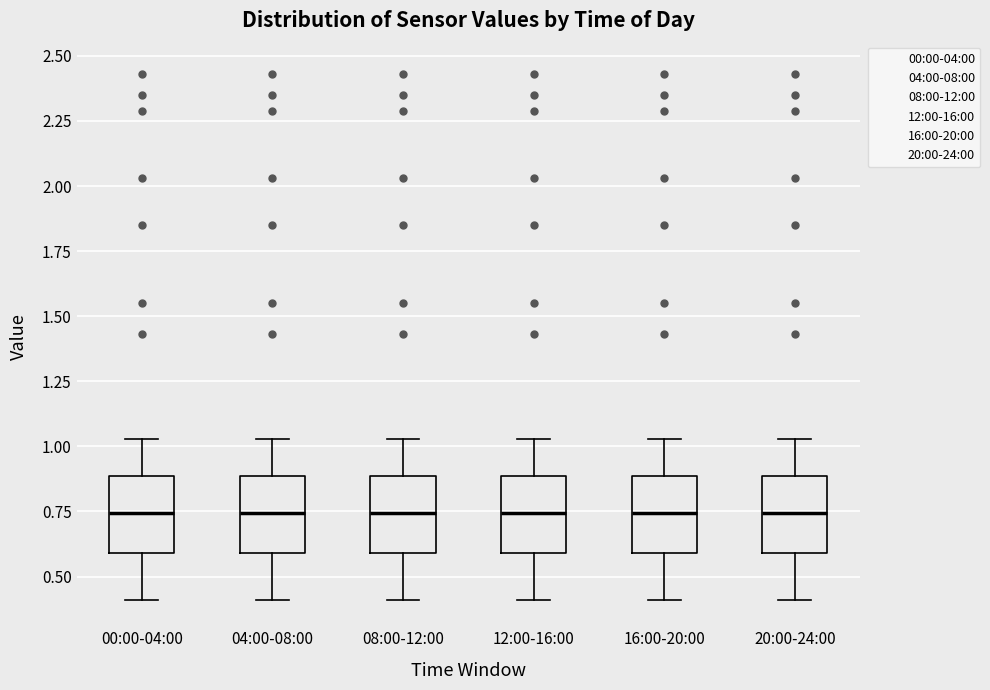

Reading left to right, read every box against the y-axis: the position of its median line, the range the box covers, and the ends of its whiskers. The values are not printed on the chart, so give them approximately, as read against the axis.

00:00-04:00: median 0.75, box 0.60 to 0.90, whiskers 0.40 to 1.05
04:00-08:00: median 0.75, box 0.60 to 0.90, whiskers 0.40 to 1.05
08:00-12:00: median 0.75, box 0.60 to 0.90, whiskers 0.40 to 1.05
12:00-16:00: median 0.75, box 0.60 to 0.90, whiskers 0.40 to 1.05
16:00-20:00: median 0.75, box 0.60 to 0.90, whiskers 0.40 to 1.05
20:00-24:00: median 0.75, box 0.60 to 0.90, whiskers 0.40 to 1.05